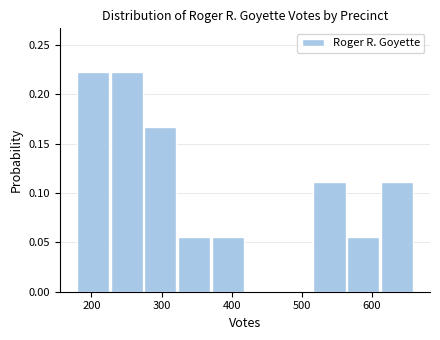

Reading left to right, list every bar in this chart as the range it spans on the x-axis followed by its height. Neither the bar edges nor the heights are printed on the chart, so give them approximately, as read against the axes.

180 to 230: 0.220
230 to 280: 0.220
280 to 320: 0.165
320 to 370: 0.055
370 to 420: 0.055
420 to 470: 0
470 to 520: 0
520 to 560: 0.110
560 to 610: 0.055
610 to 660: 0.110